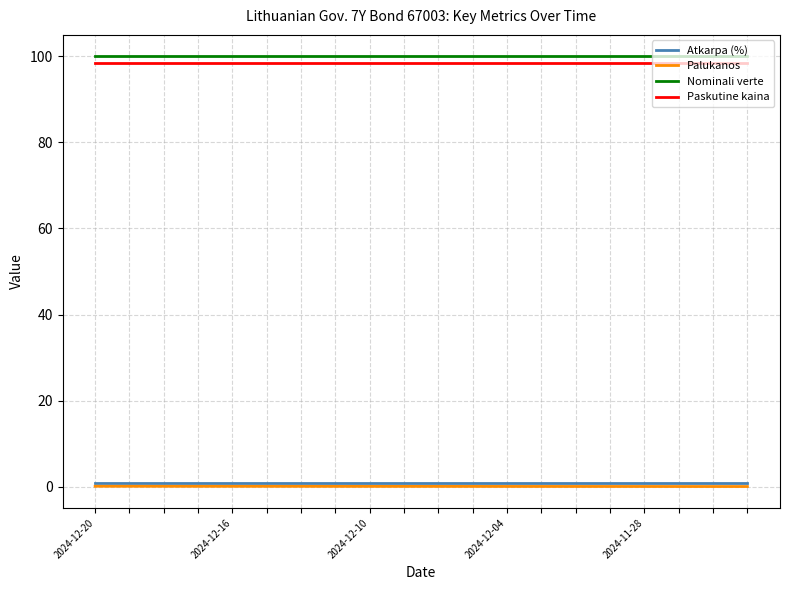

What is the minimum value for Nominali verte?

100.0